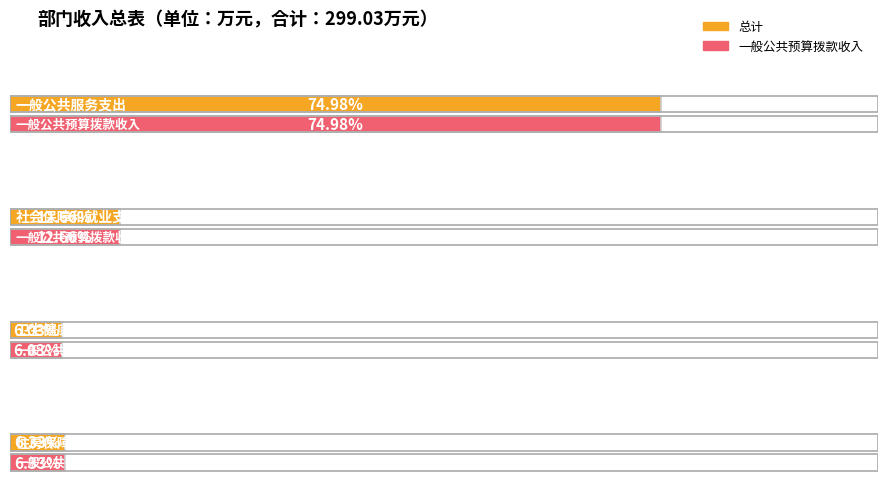

At 社会保障和就业支出, list the series in order from largest to smallest.

总计, 一般公共预算拨款收入